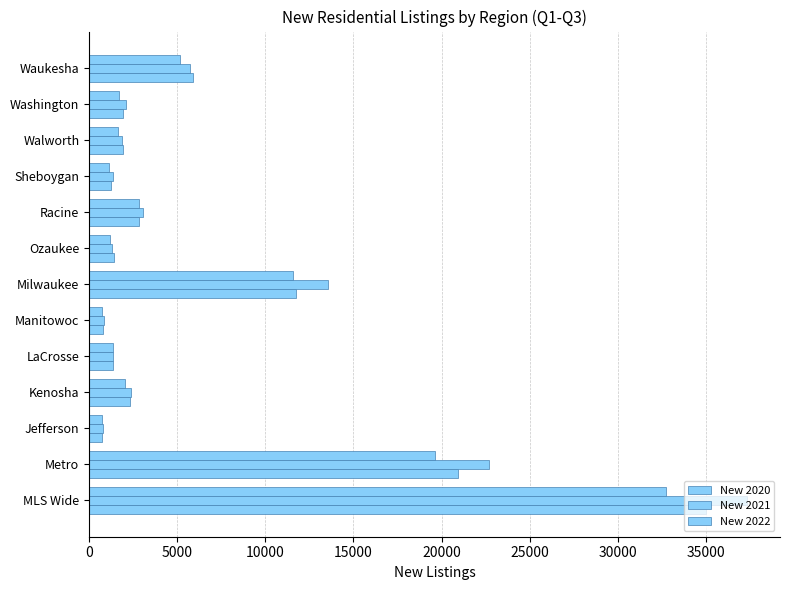

Rank the series by their maximum value, from lowest to highest.

New 2022, New 2020, New 2021